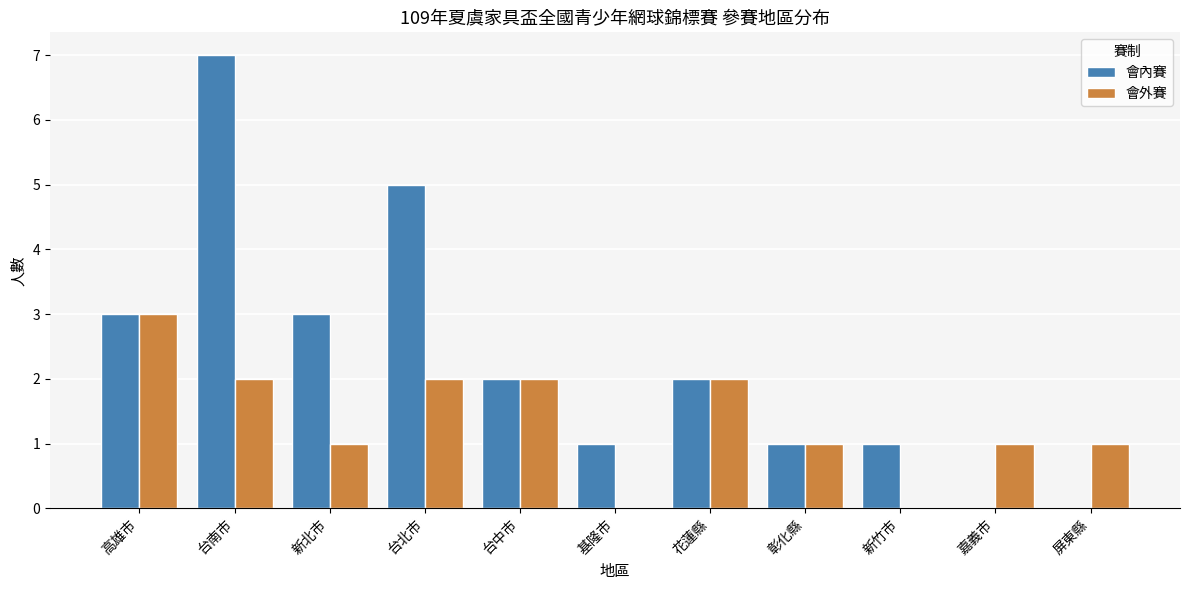

Between 新北市 and 屏東縣, which series saw the biggest shift?

會內賽